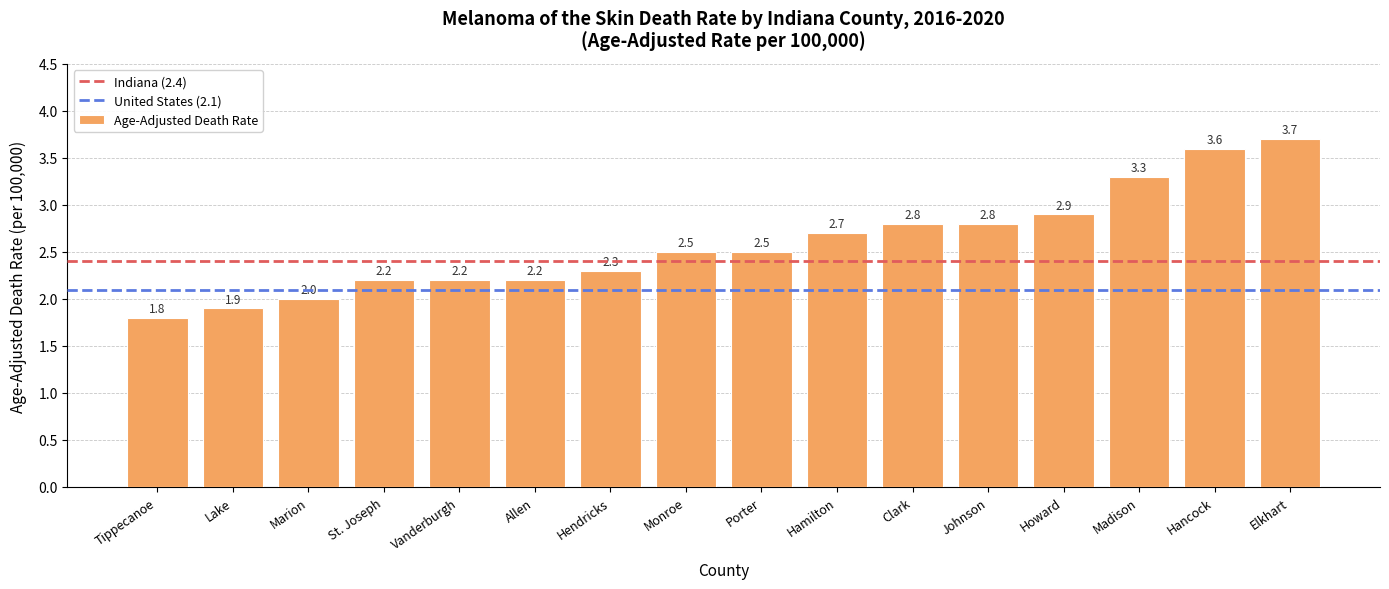

Reading left to right, list all the values displayed in this chart.

Tippecanoe=1.8	Lake=1.9	Marion=2.0	St. Joseph=2.2	Vanderburgh=2.2	Allen=2.2	Hendricks=2.3	Monroe=2.5	Porter=2.5	Hamilton=2.7	Clark=2.8	Johnson=2.8	Howard=2.9	Madison=3.3	Hancock=3.6	Elkhart=3.7